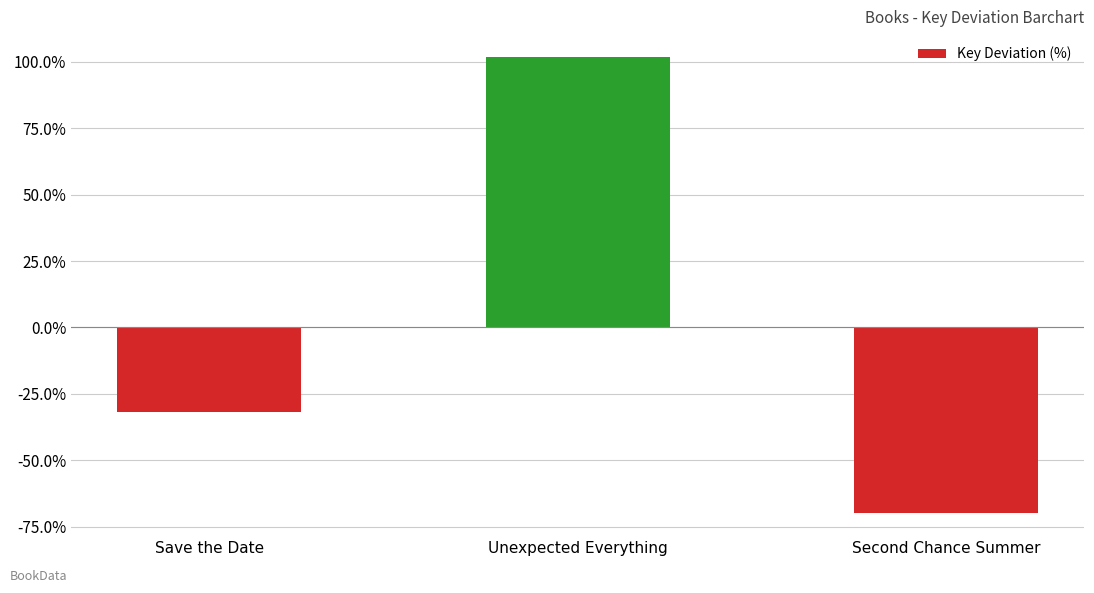

How many data points does each series have?

3